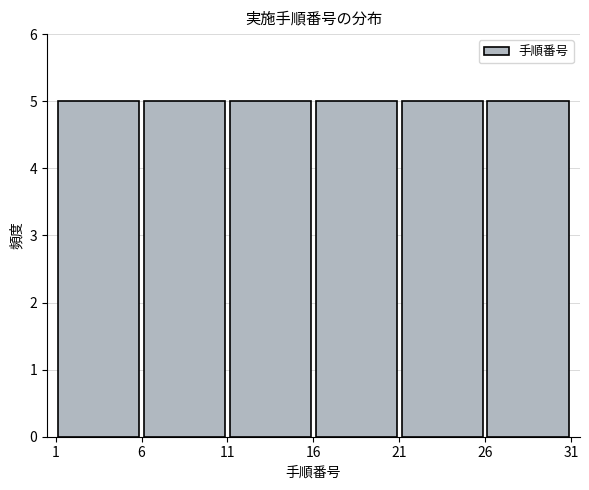

How tall is the bar that spans 1 to 6 on the x-axis? The values are not printed on the chart, so give them approximately, as read against the axis.

5